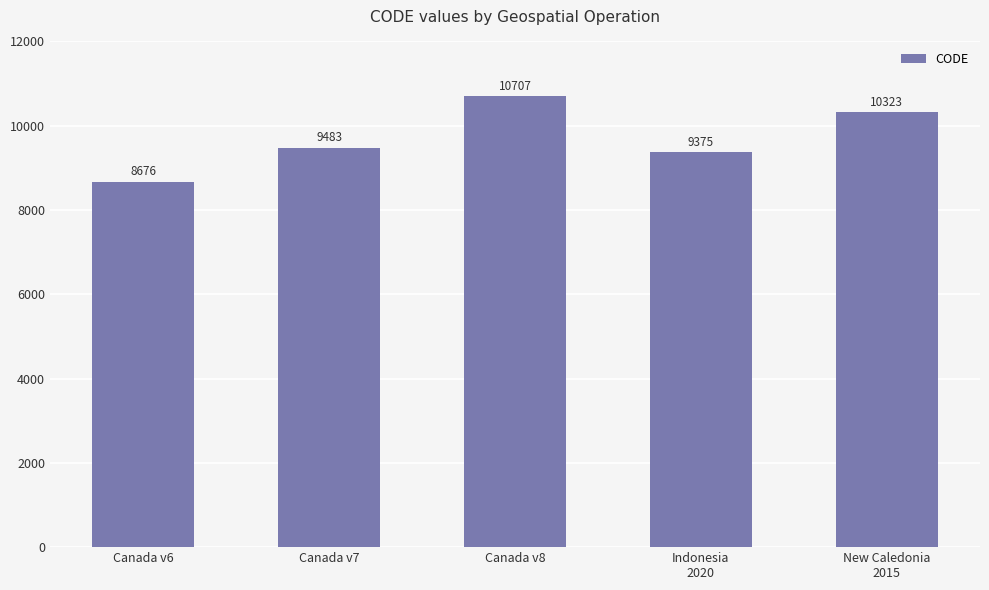

Where is the data nearest to the value 9691?

Canada v7